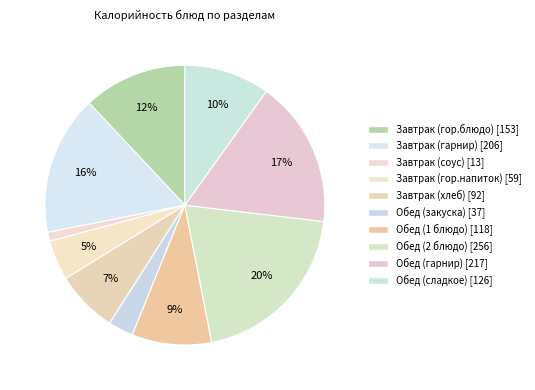

Does Завтрак (гор.напиток) account for over 50% of the chart?

No